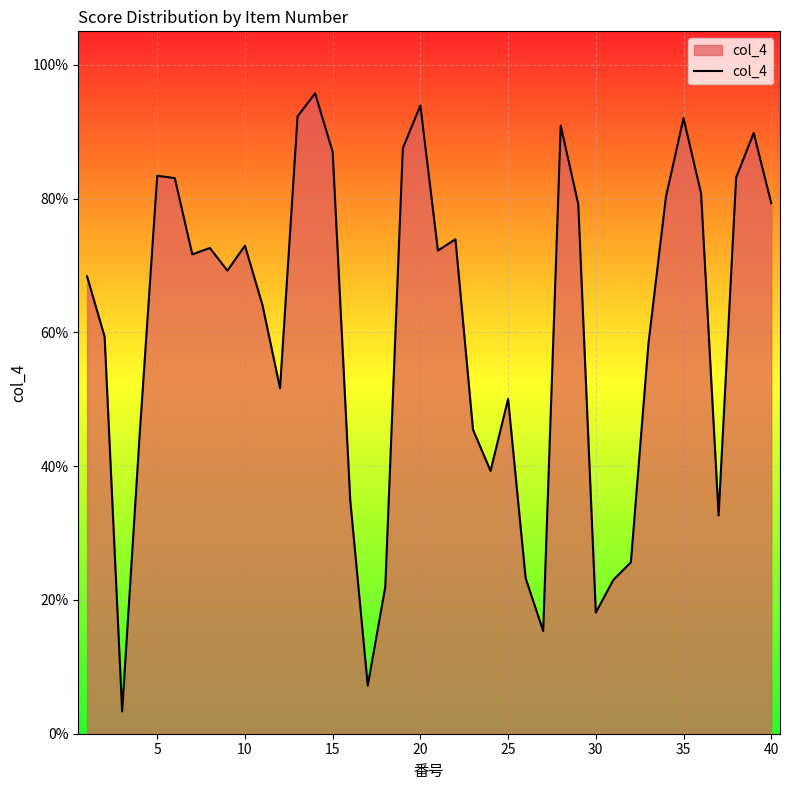

True or false: there are more than 1 points higher than both neighbors.

True